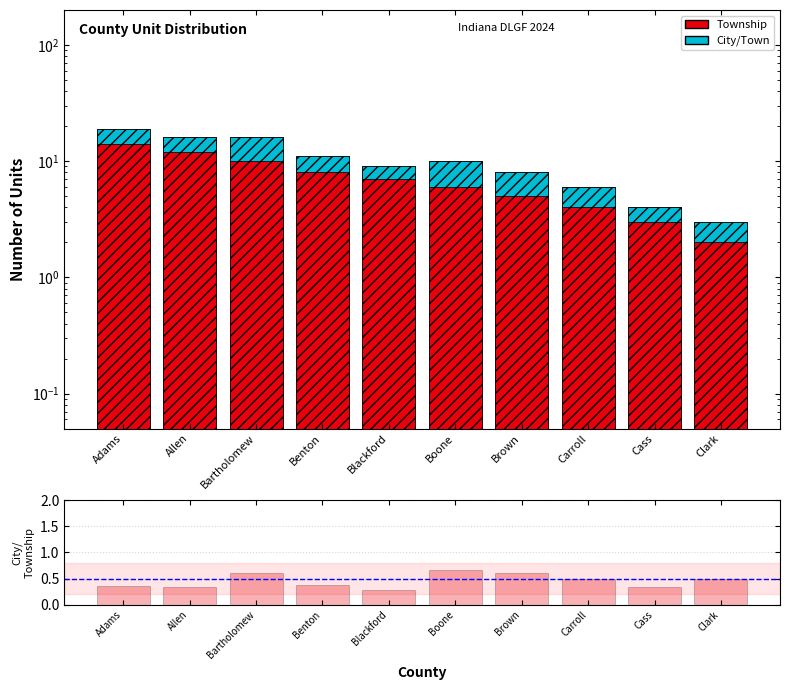

Does the chart contain any negative values?

No